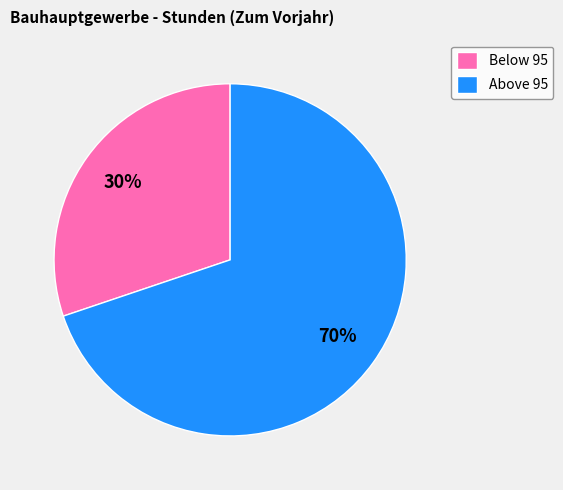

To the nearest percent, what portion does Below 95 represent?

30%